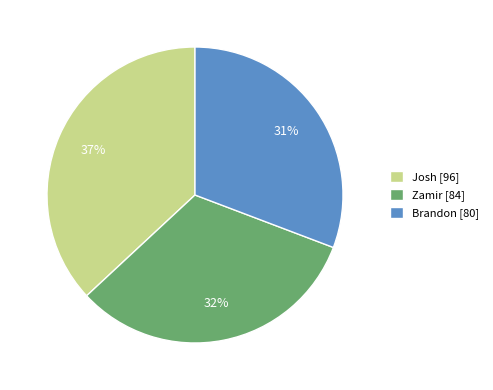

What percentage is the Brandon slice, to the nearest percent?

31%